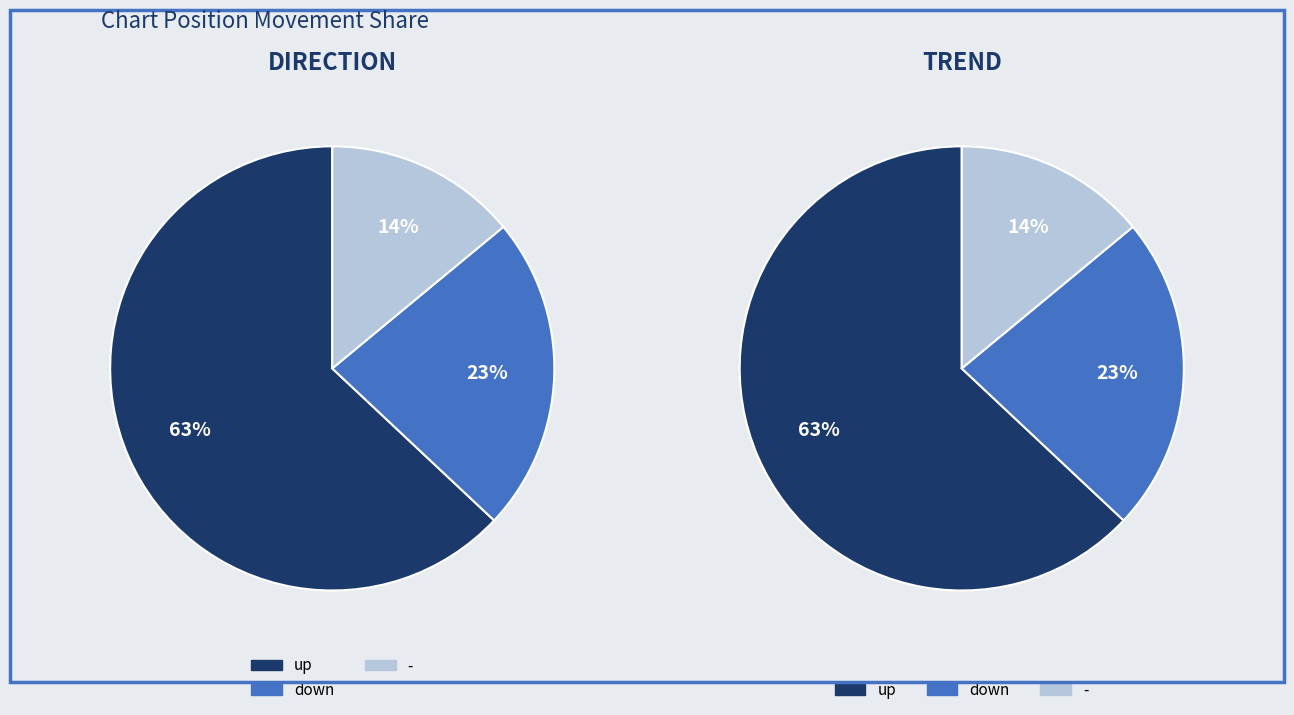

What percentage do up and - together represent?

77.0%